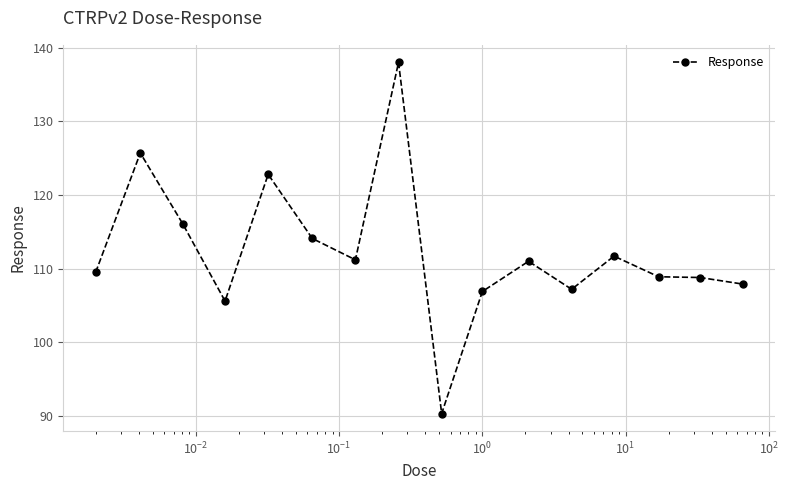

What is the value of the 4th point from the left?

105.6